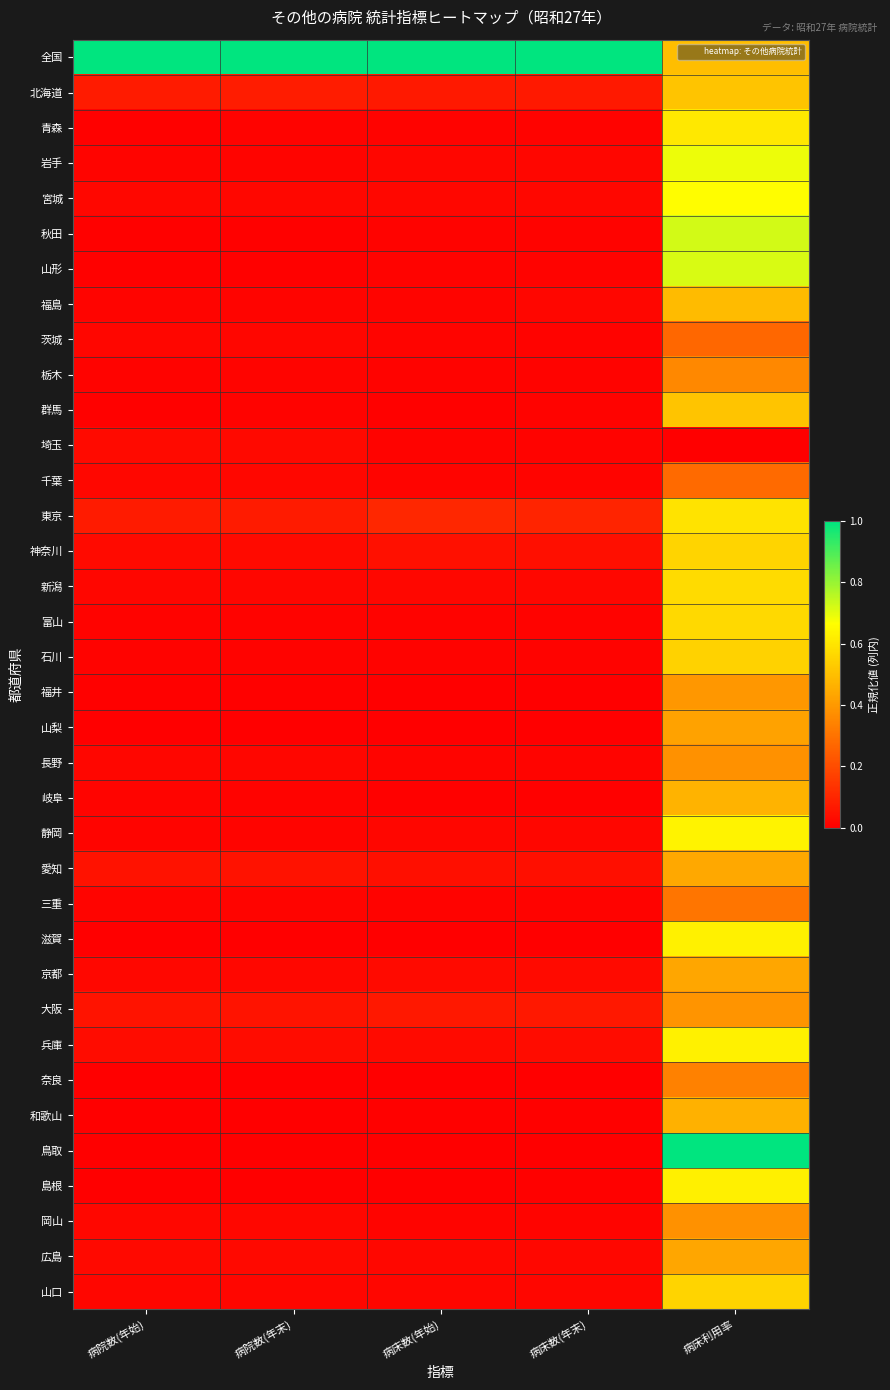

What is the spread (max minus min) of values at 病床数(年末)?

1.0